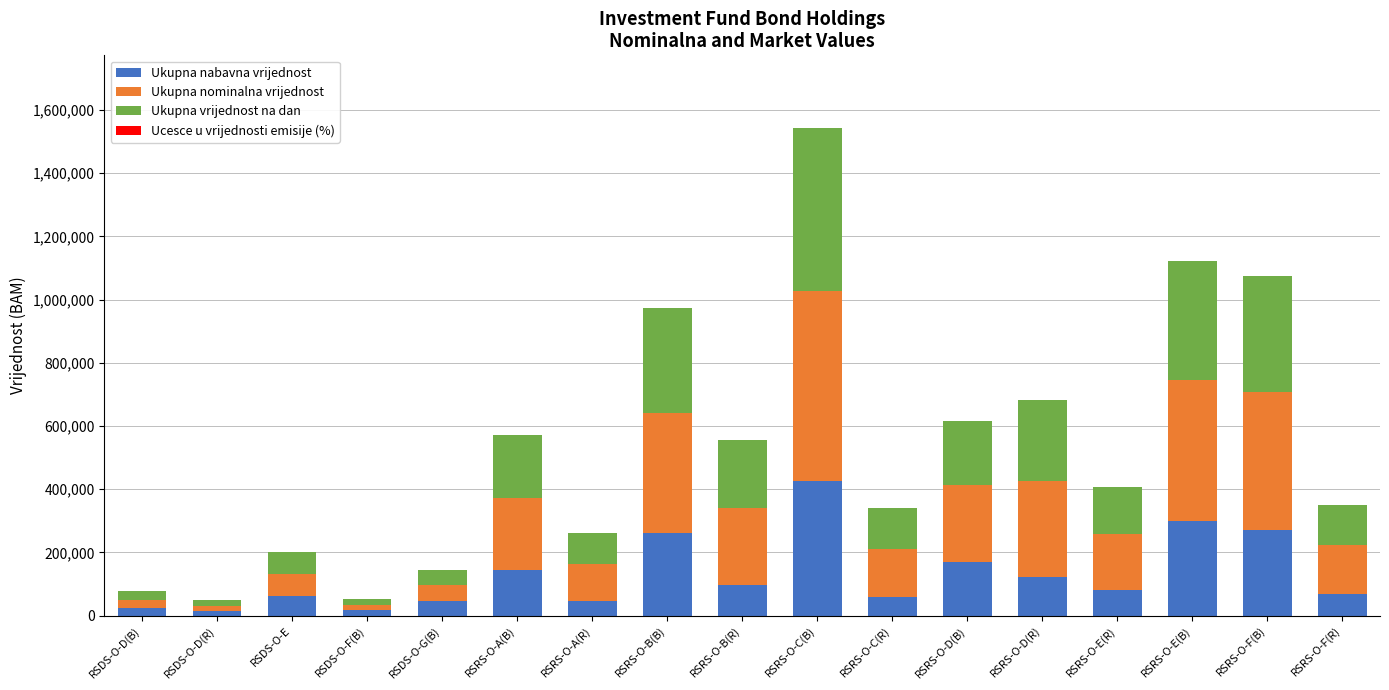

Which category has the highest value in the Ukupna nabavna vrijednost series?

RSRS-O-C(B)